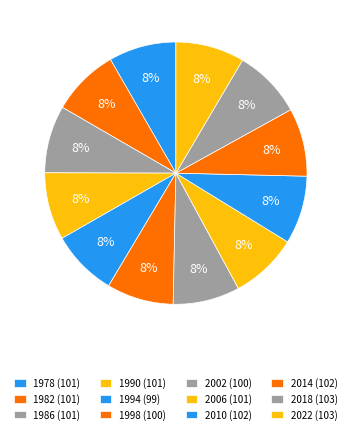

What is the total percentage of 2002 and 1982?

16.6%